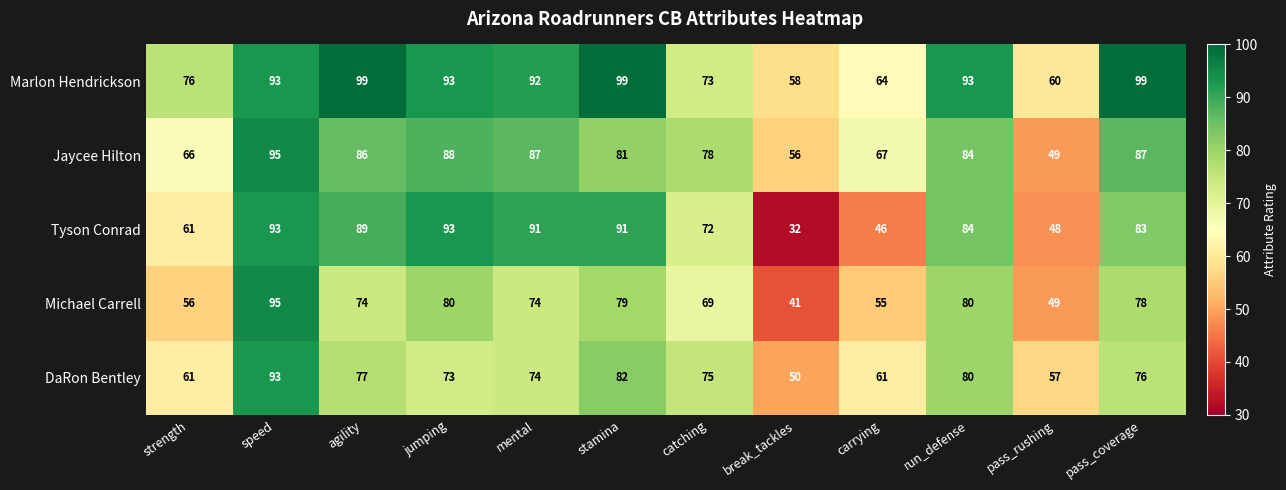

True or false: Tyson Conrad has a value of 72 at catching.

True